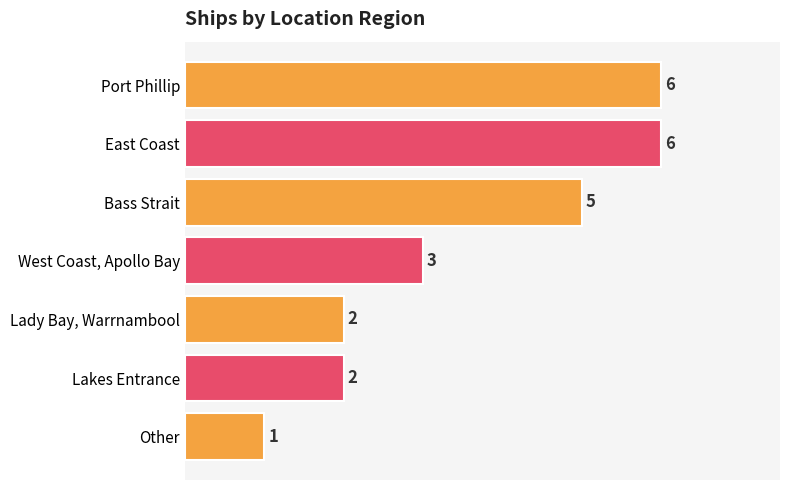

What is the minimum value shown in the chart?

1